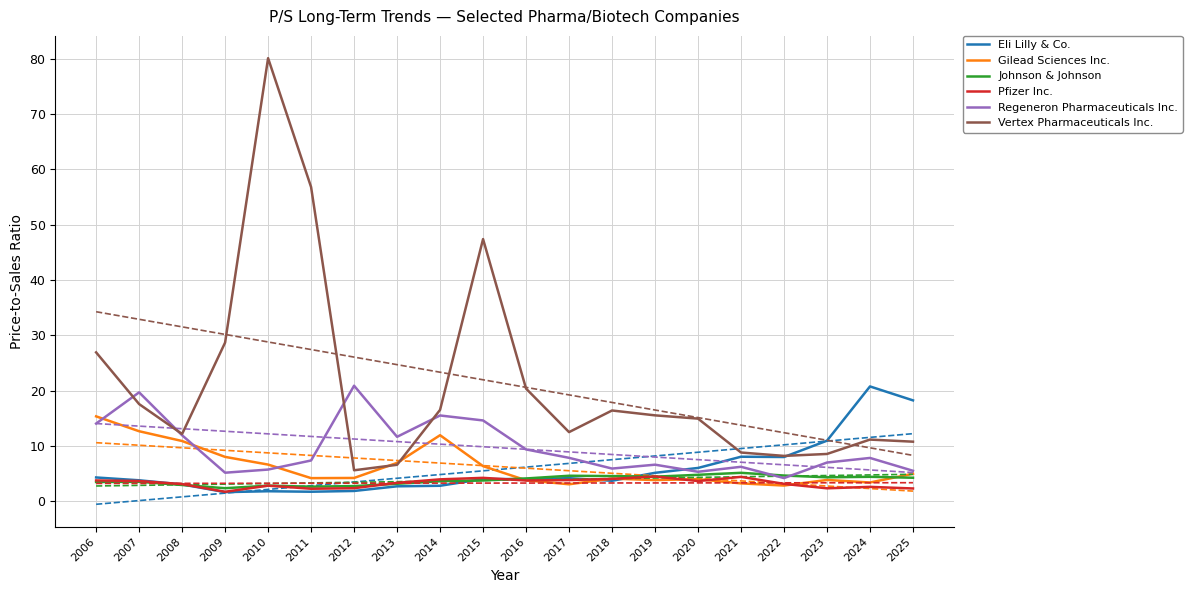

What is the value of the Eli Lilly & Co. point at the 14th from the left?

5.2